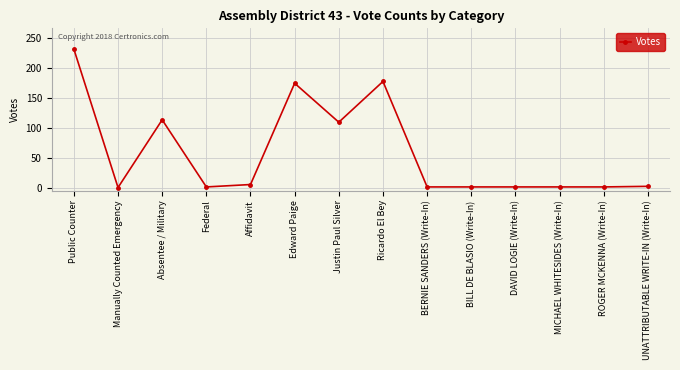

The value at Ricardo El Bey is 41. True or false?

False